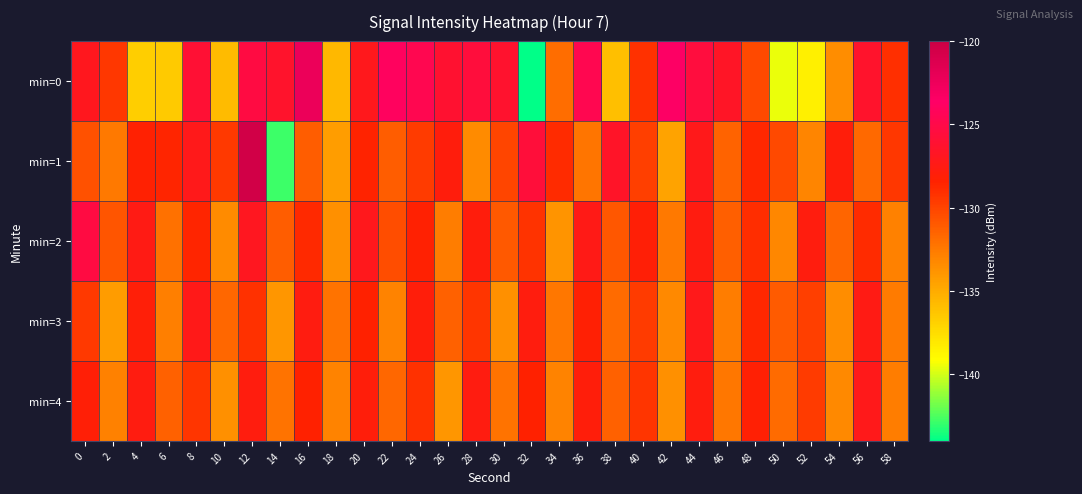

Reading left to right, what are all the values shown in this chart?

min=0: 0=-126.9	2=-129.5	4=-136.8	6=-136.5	8=-126.0	10=-135.8	12=-125.3	14=-126.4	16=-122.3	18=-135.6	20=-127.1	22=-124.0	24=-124.7	26=-126.2	28=-125.6	30=-126.3	32=-143.9	34=-132.0	36=-124.6	38=-136.0	40=-129.1	42=-123.5	44=-125.5	46=-126.6	48=-130.2	50=-139.5	52=-138.4	54=-133.5	56=-126.3	58=-129.0
min=1: 0=-130.7	2=-132.5	4=-128.3	6=-128.5	8=-127.2	10=-129.5	12=-120.4	14=-142.8	16=-131.2	18=-134.3	20=-128.5	22=-131.2	24=-129.6	26=-127.8	28=-133.4	30=-130.1	32=-125.7	34=-128.9	36=-132.3	38=-126.5	40=-129.8	42=-134.6	44=-127.2	46=-131.5	48=-128.7	50=-130.3	52=-133.1	54=-127.9	56=-131.8	58=-129.4
min=2: 0=-125.3	2=-130.8	4=-127.5	6=-132.1	8=-128.6	10=-133.4	12=-126.9	14=-131.2	16=-128.8	18=-133.6	20=-127.1	22=-130.5	24=-128.3	26=-132.7	28=-127.8	30=-131.0	32=-129.2	34=-133.8	36=-127.4	38=-130.9	40=-128.1	42=-132.5	44=-127.6	46=-131.3	48=-129.0	50=-133.2	52=-127.7	54=-131.6	56=-128.9	58=-132.9
min=3: 0=-129.5	2=-134.2	4=-128.0	6=-132.8	8=-127.3	10=-131.7	12=-129.1	14=-133.9	16=-127.6	18=-132.2	20=-128.4	22=-133.0	24=-127.9	26=-131.4	28=-129.3	30=-133.6	32=-127.7	34=-132.4	36=-128.2	38=-131.9	40=-129.6	42=-133.3	44=-127.2	46=-132.7	48=-128.7	50=-131.1	52=-129.8	54=-133.5	56=-127.5	58=-132.6
min=4: 0=-128.1	2=-132.9	4=-127.6	6=-131.4	8=-129.3	10=-133.6	12=-127.7	14=-132.2	16=-128.4	18=-133.0	20=-127.9	22=-131.7	24=-129.1	26=-133.9	28=-127.6	30=-132.2	32=-128.4	34=-133.0	36=-127.9	38=-131.4	40=-129.3	42=-133.6	44=-127.7	46=-132.4	48=-128.2	50=-131.9	52=-129.6	54=-133.3	56=-127.2	58=-132.7